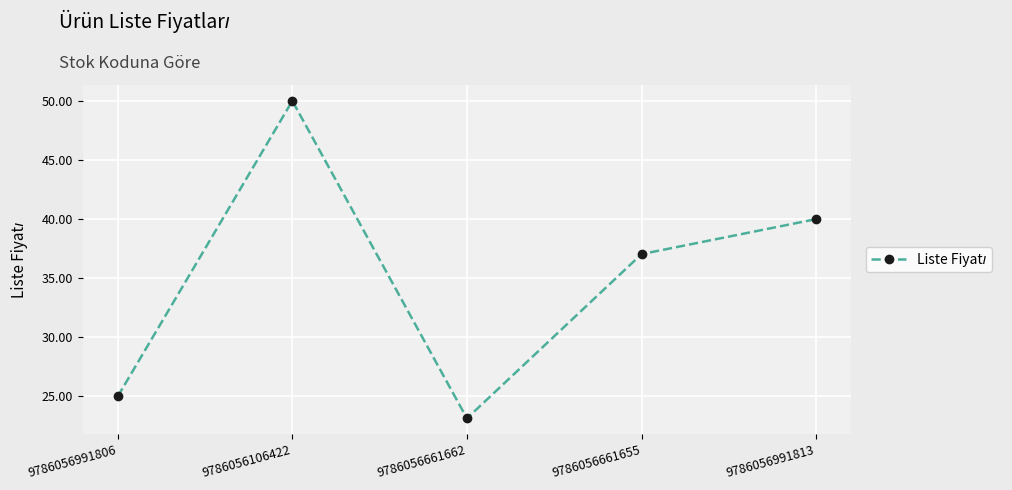

How many lines are shown in the chart?

1